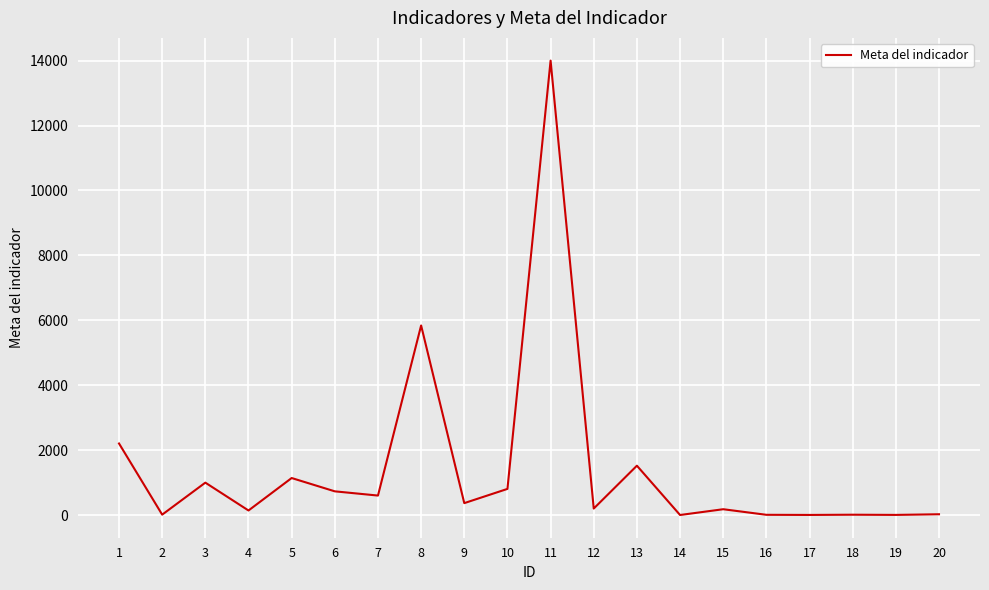

What is the greatest value displayed?

14000